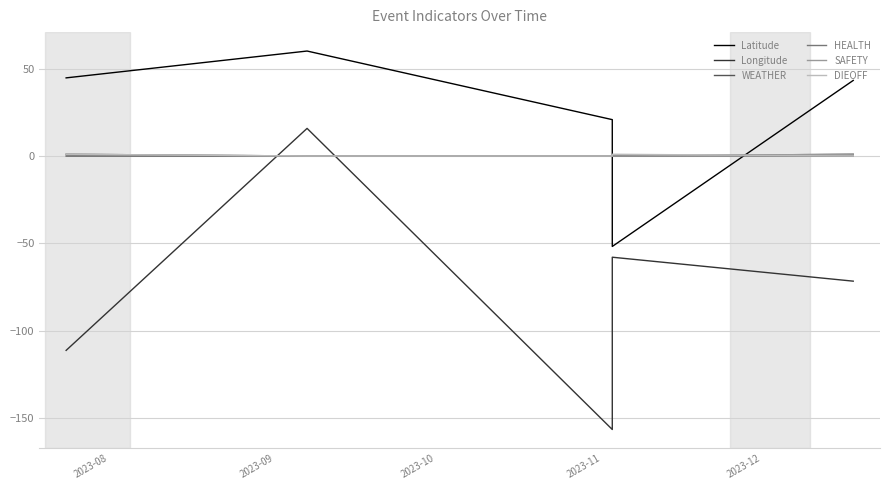

How many data points in Latitude are above 43?

3